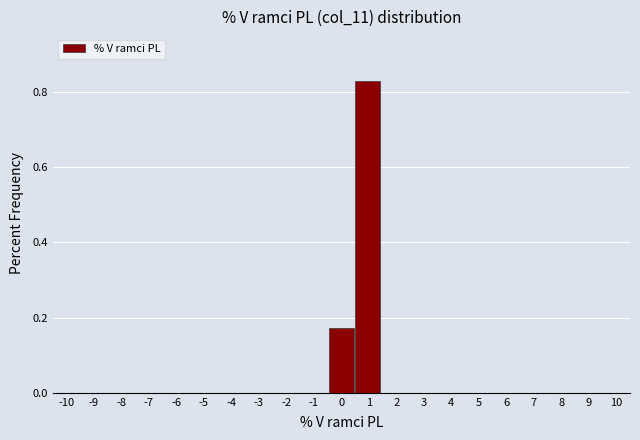

Reading left to right, transcribe this chart: for each bar, give the range it covers on the x-axis and its height. Neither the bar edges nor the heights are printed on the chart, so give them approximately, as read against the axes.

-10.0 to -9.0: 0
-9.0 to -8.1: 0
-8.1 to -7.1: 0
-7.1 to -6.2: 0
-6.2 to -5.2: 0
-5.2 to -4.3: 0
-4.3 to -3.3: 0
-3.3 to -2.4: 0
-2.4 to -1.4: 0
-1.4 to -0.5: 0
-0.5 to 0.5: 0.18
0.5 to 1.4: 0.82
1.4 to 2.4: 0
2.4 to 3.3: 0
3.3 to 4.3: 0
4.3 to 5.2: 0
5.2 to 6.2: 0
6.2 to 7.1: 0
7.1 to 8.1: 0
8.1 to 9.0: 0
9.0 to 10.0: 0